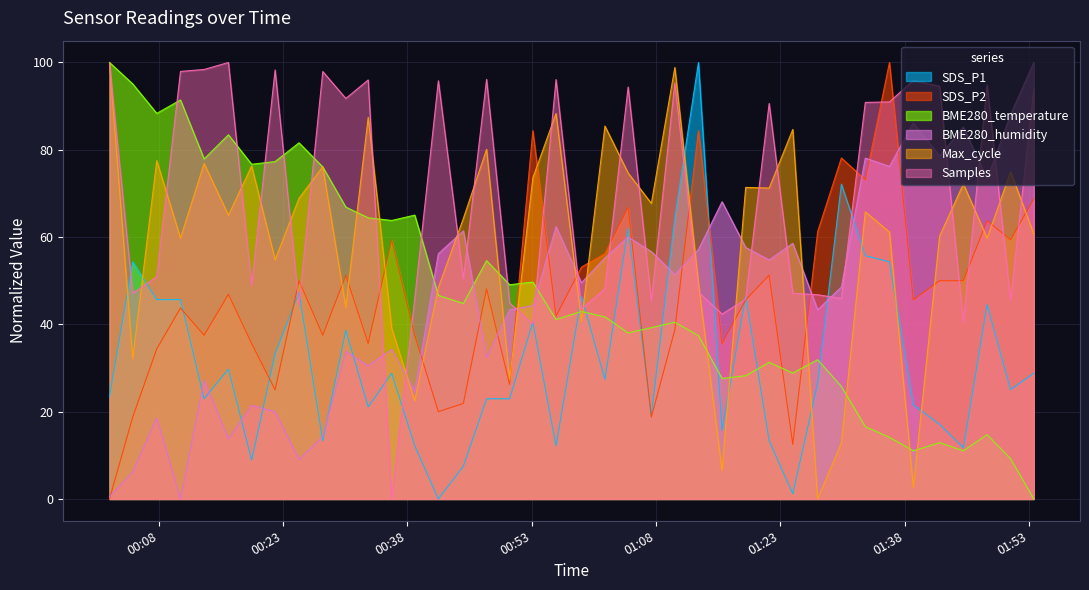

True or false: Samples and Max_cycle cross at least once.

True